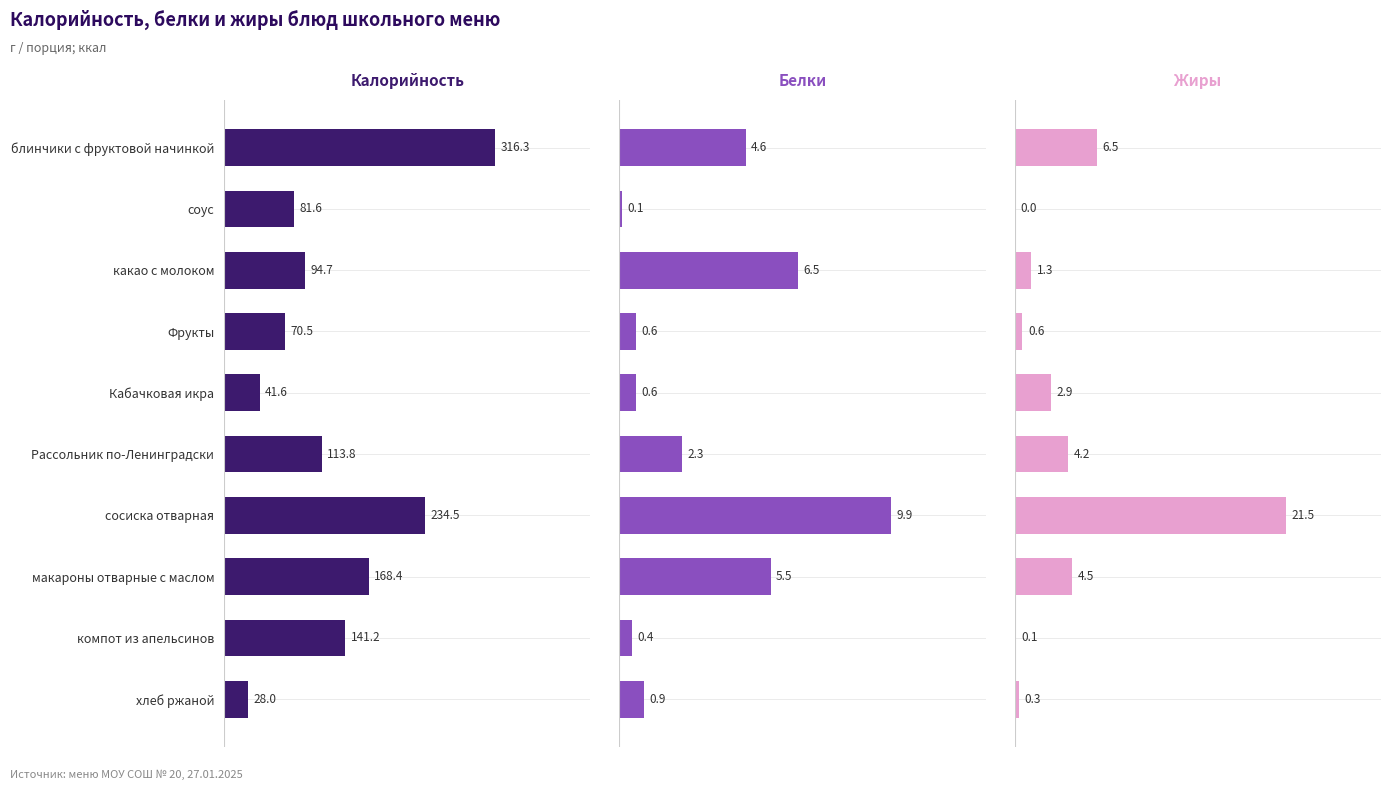

Does the chart contain any negative values?

No